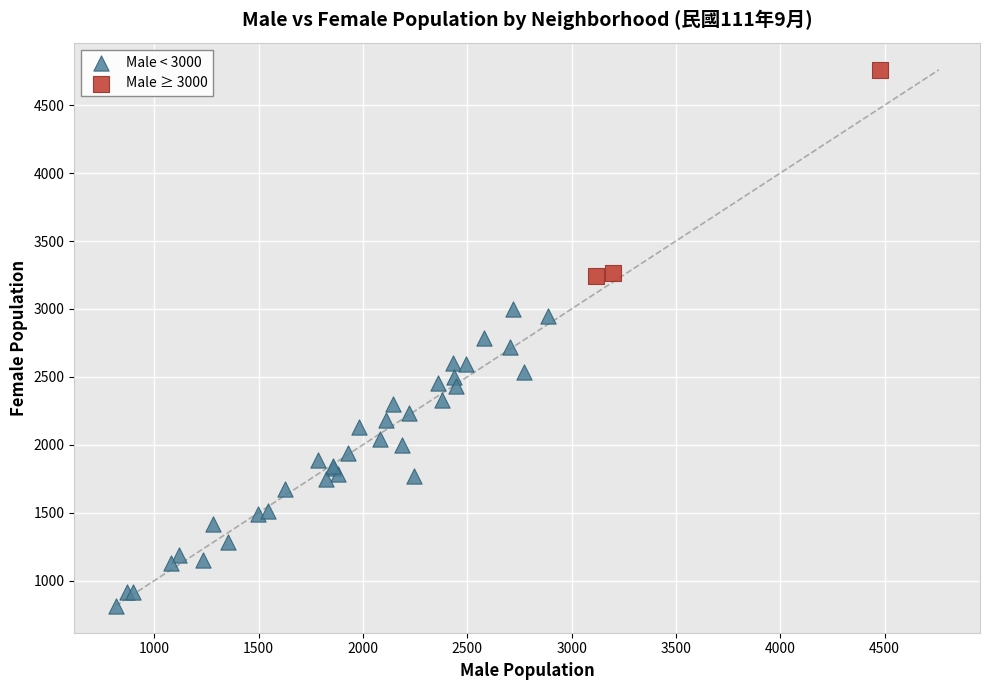

Which series has the largest Y range (max minus min)?

Male < 3000